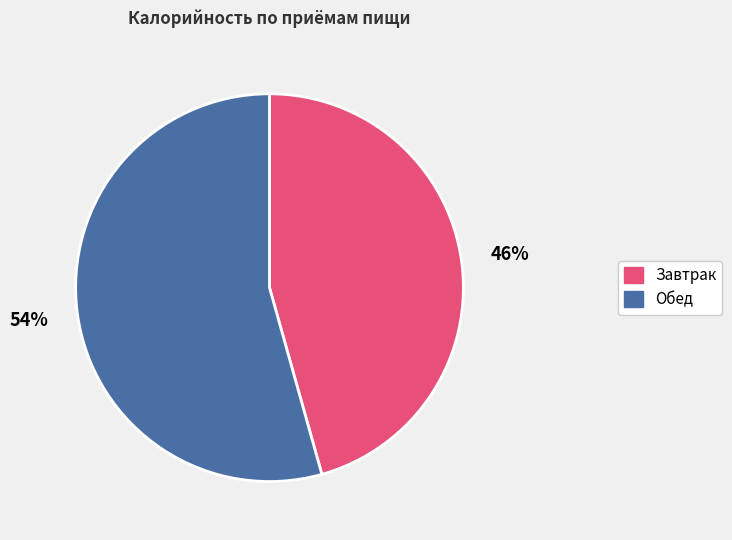

Count the number of slices in the pie.

2